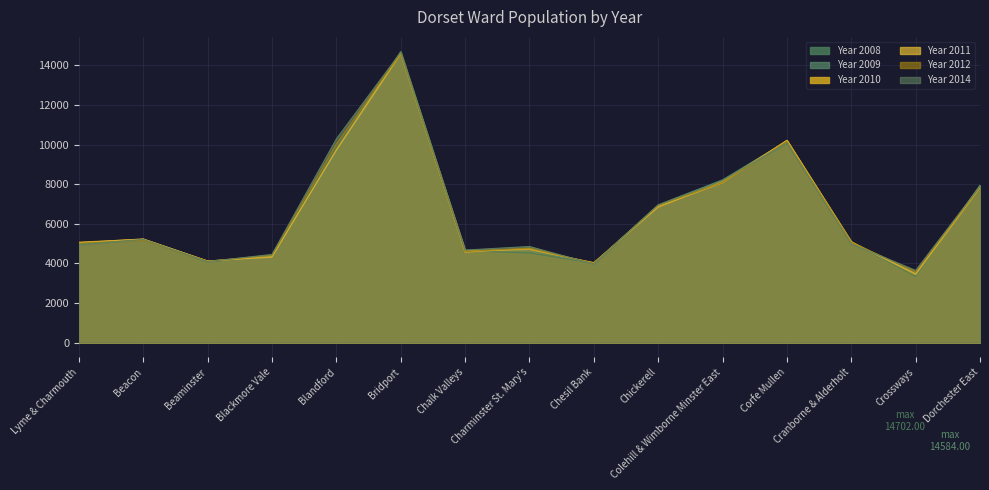

Is it true that Year 2014 equals 10283 at Blandford?

True